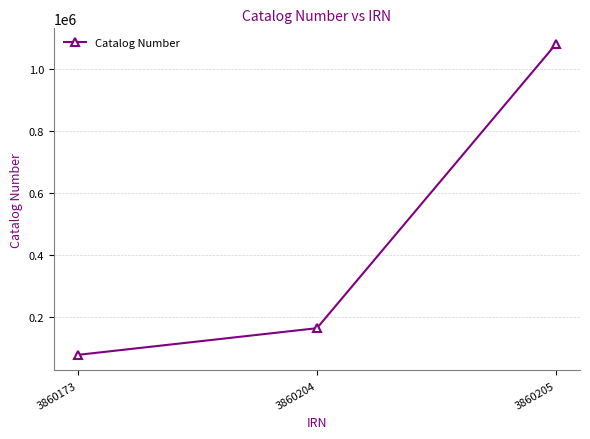

Reading left to right, extract all data points from this chart.

3860173=77624	3860204=163711	3860205=1080835